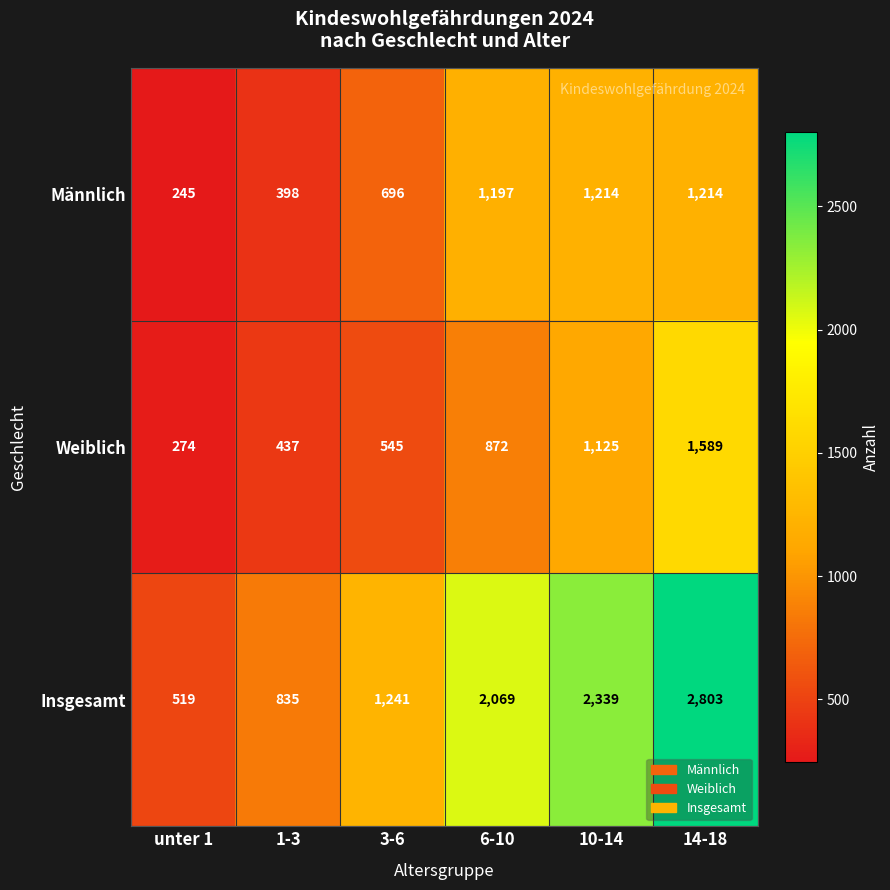

Which series has the largest total across all categories?

Insgesamt